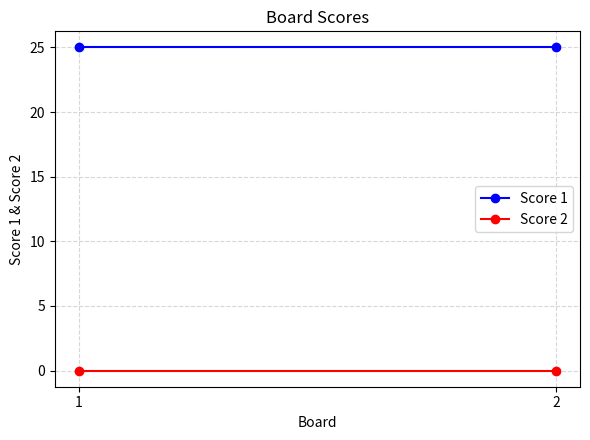

The value of Score 1 at 1 is 41. True or false?

False